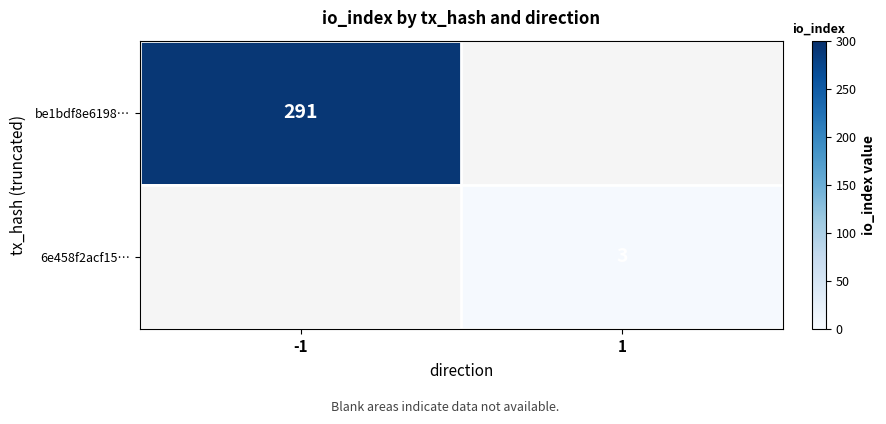

True or false: be1bdf8e6198… has a value of 491.2 at -1.

False